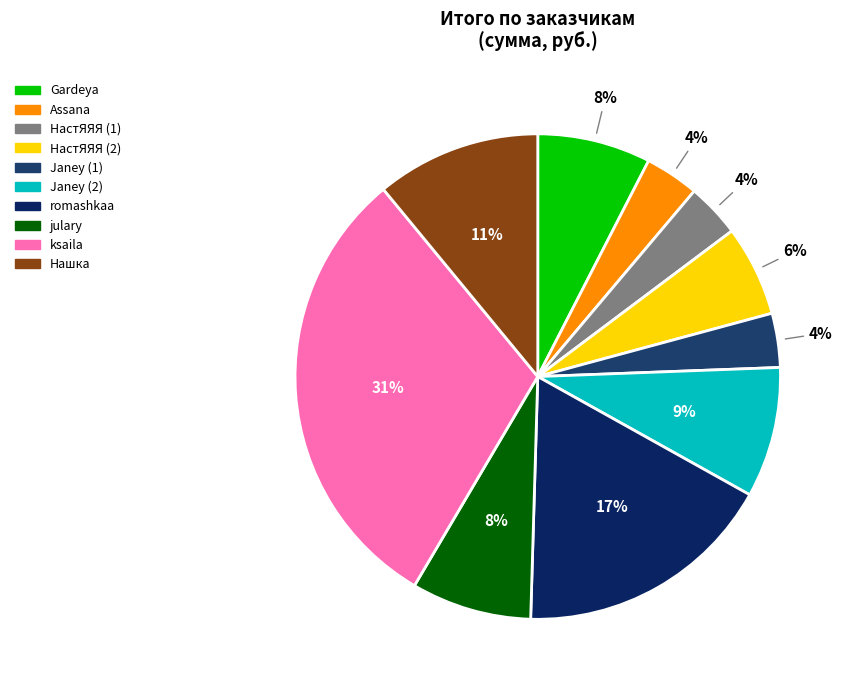

What is the change in value from Gardeya to НастЯЯЯ (1)?

-327.6